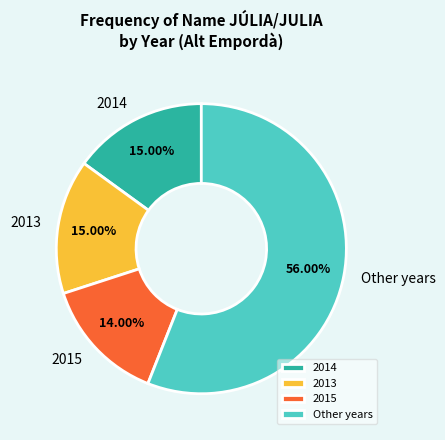

Which category has the smallest portion of the pie?

2015